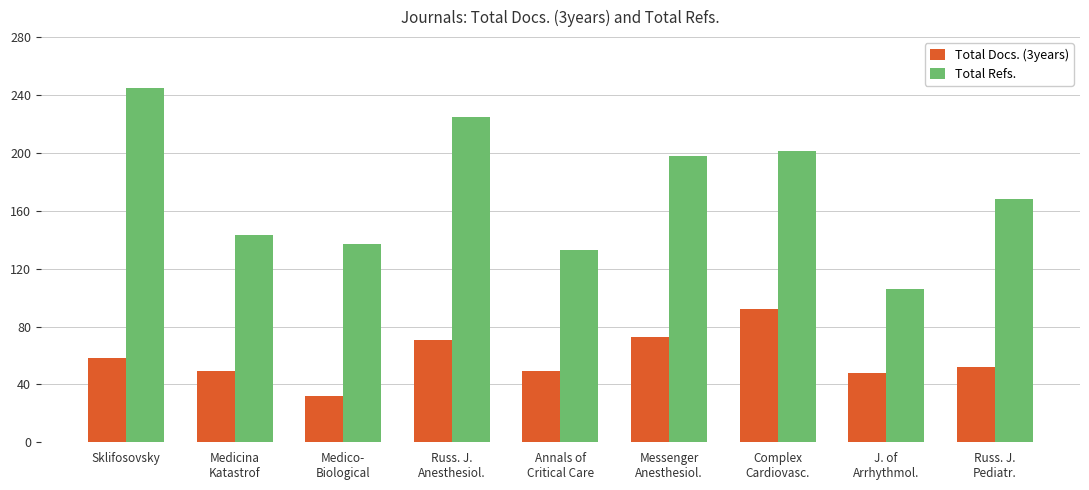

At how many categories does at least one series exceed 70?

9